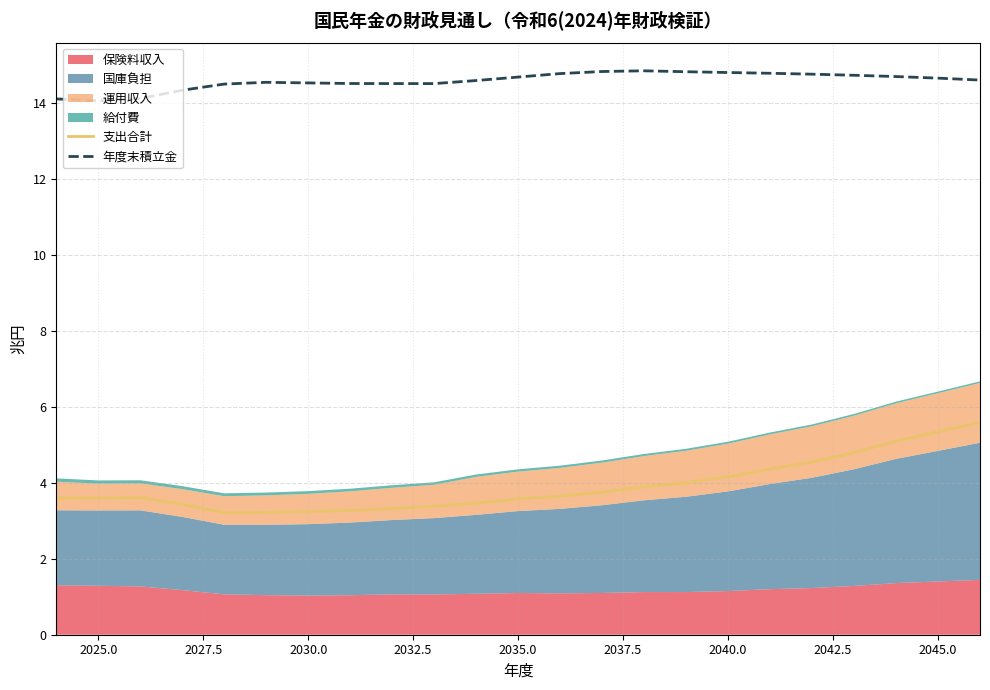

The 支出合計 series shows 5.3 at 2045.0. True or false?

True